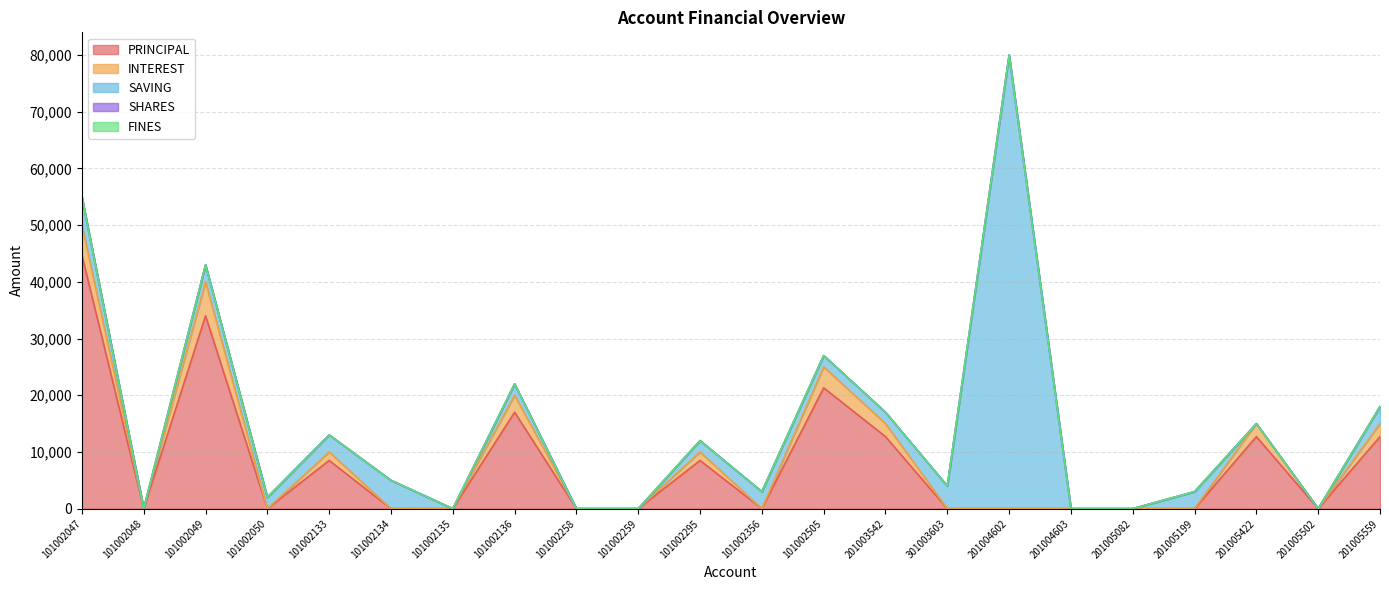

Rank the series by their maximum value, from highest to lowest.

SAVING, PRINCIPAL, INTEREST, SHARES, FINES